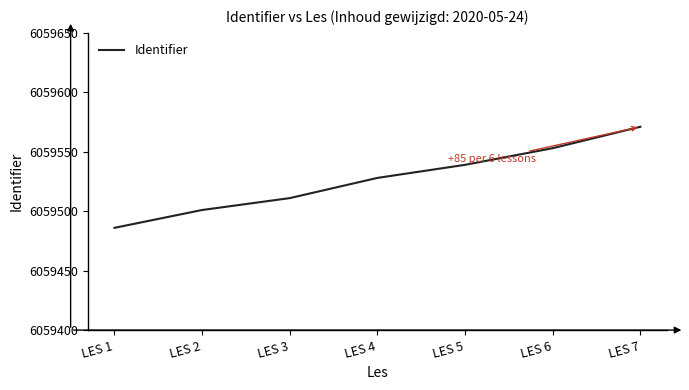

How many values are between 6059501 and 6059553?

5